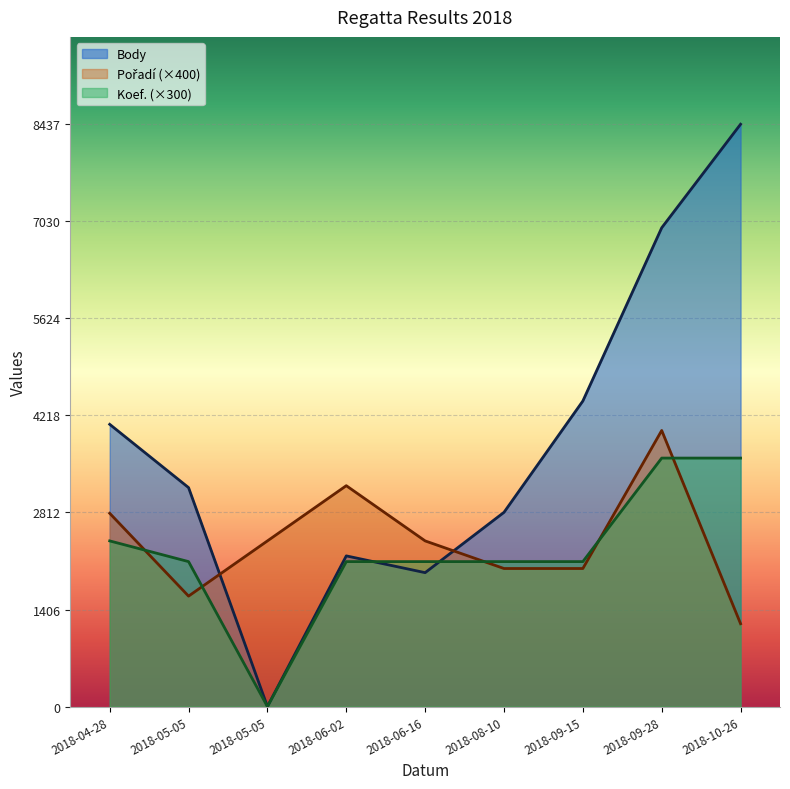

Does the chart display data point markers on the line(s)?

No